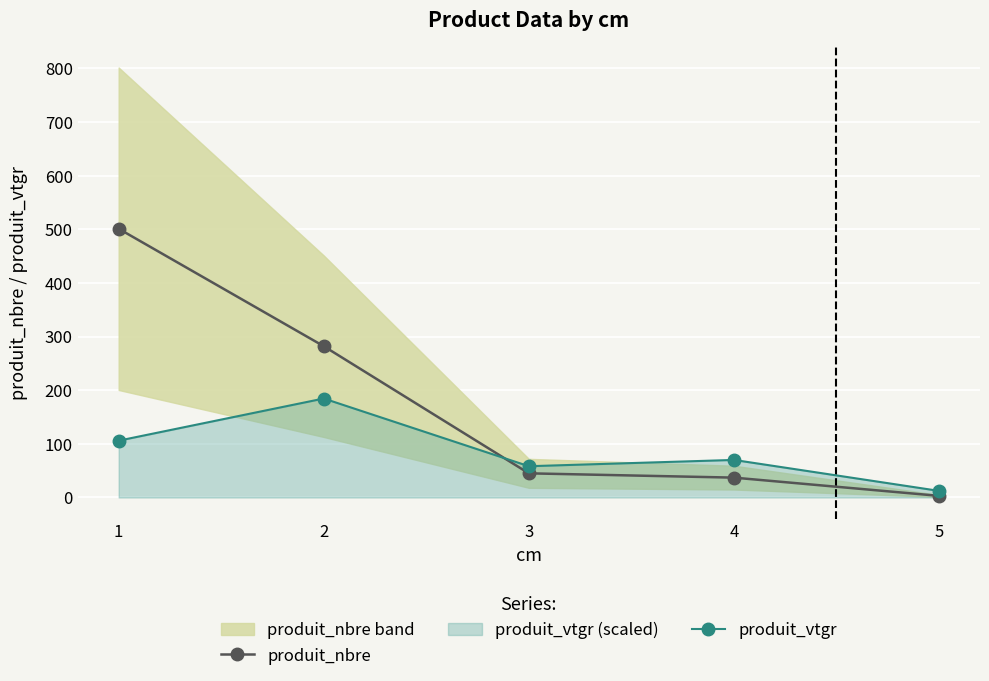

How many data points in produit_nbre are above 45?

2